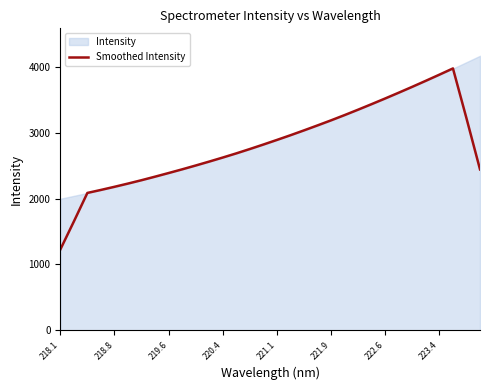

Rank the series by their maximum value, from highest to lowest.

Intensity, Smoothed Intensity